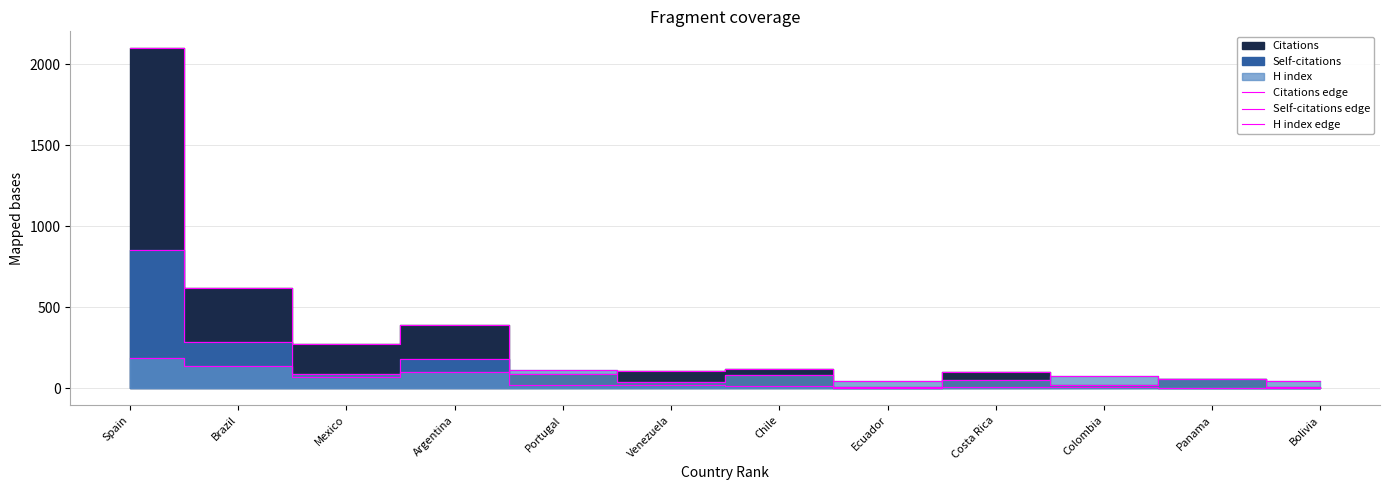

Where does the Self-citations edge series first go above 19?

Spain